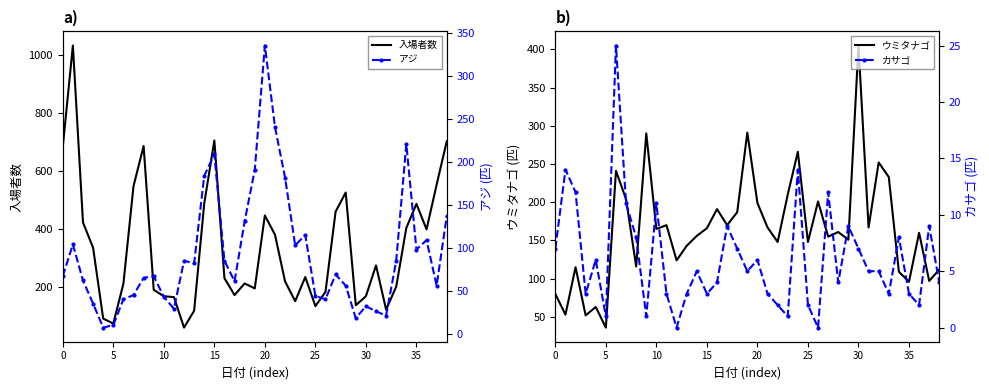

True or false: カサゴ and ウミタナゴ cross at least once.

False